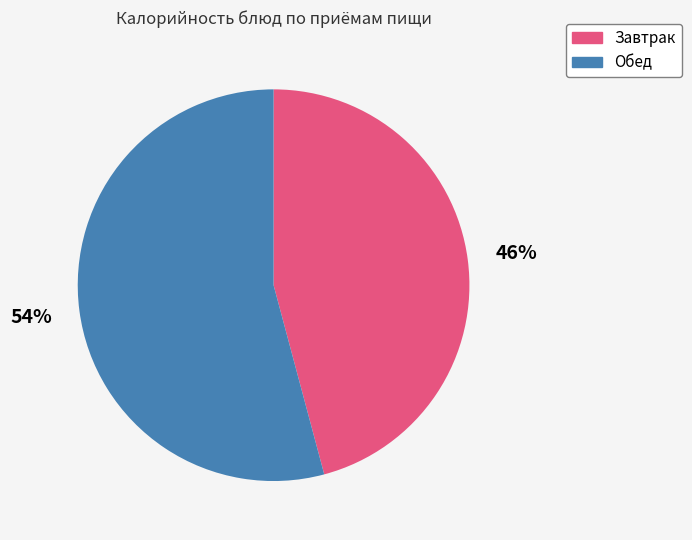

Is the sum of Завтрак and Обед greater than half?

Yes